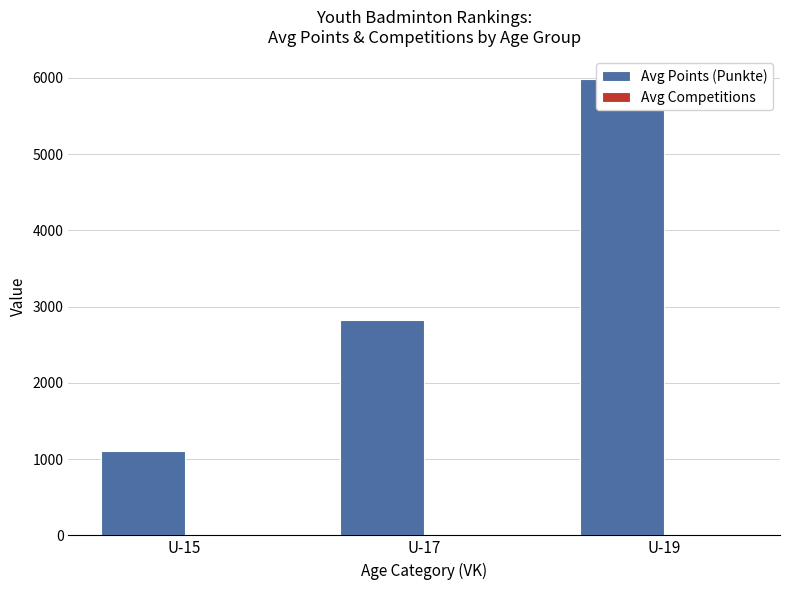

Reading left to right, what are all the values shown in this chart?

Avg Points (Punkte): 1113.0	2820.5	5982.5
Avg Competitions: 5.6	5.5	7.4